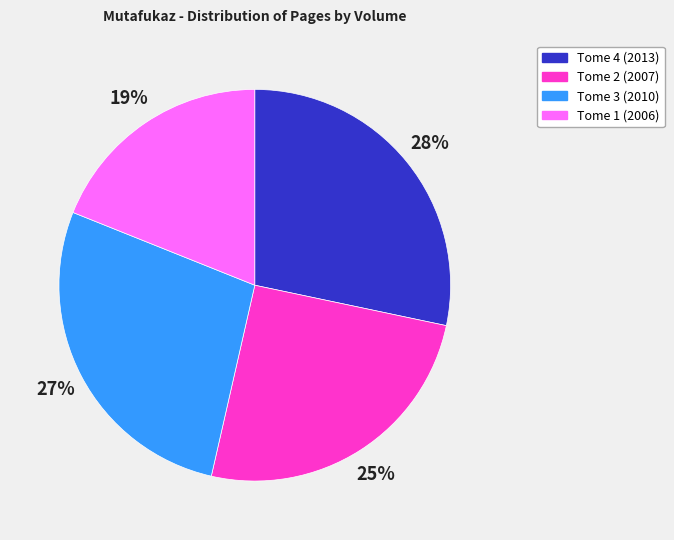

How many slices are in this pie chart?

4